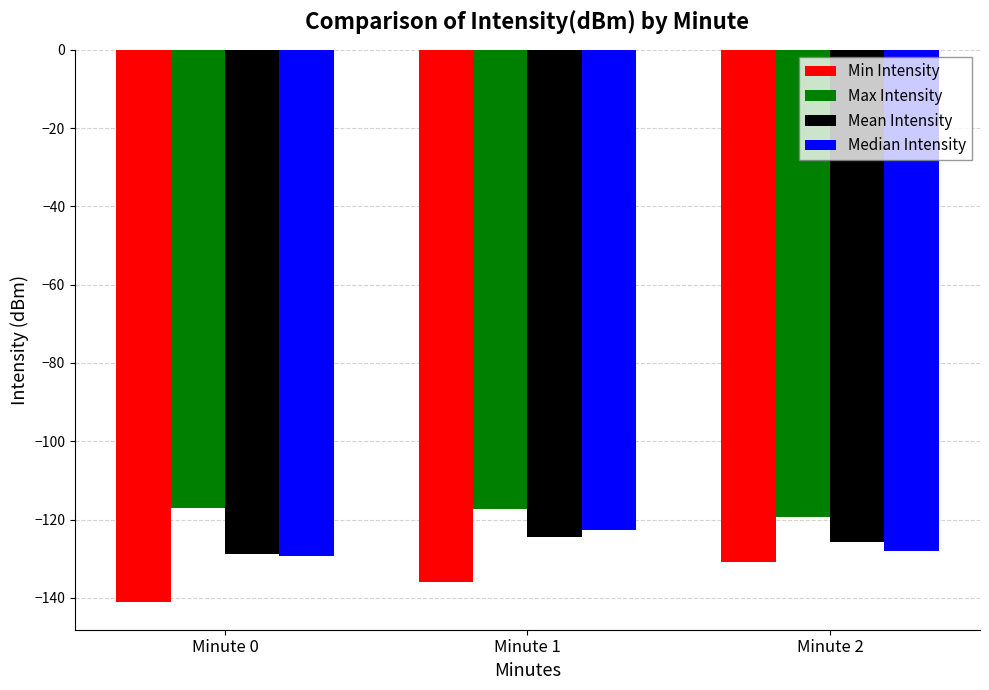

At which label does Min Intensity reach its minimum?

Minute 0